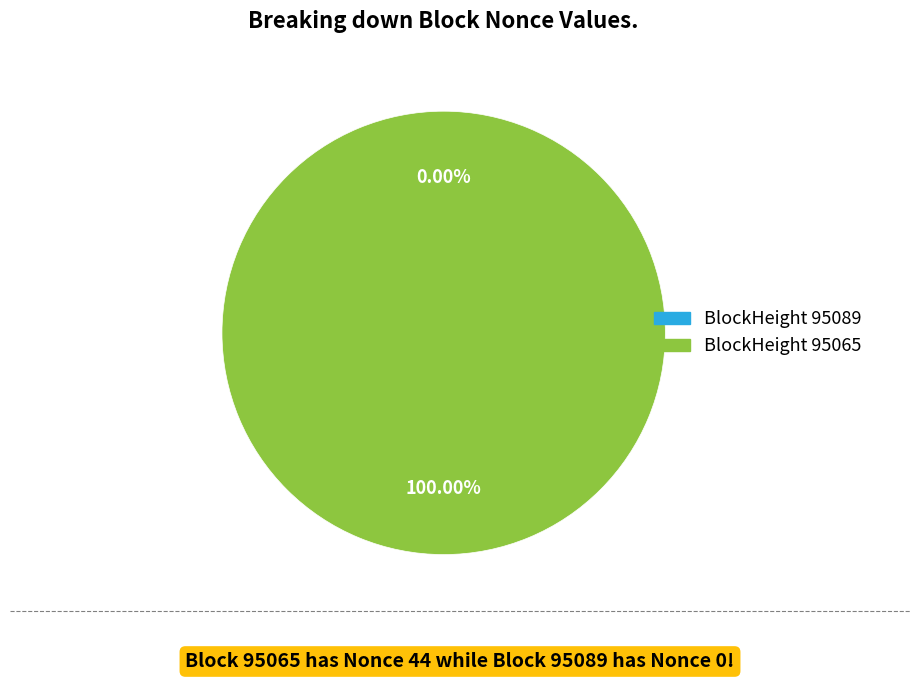

To the nearest percent, what portion does 95065 represent?

100%